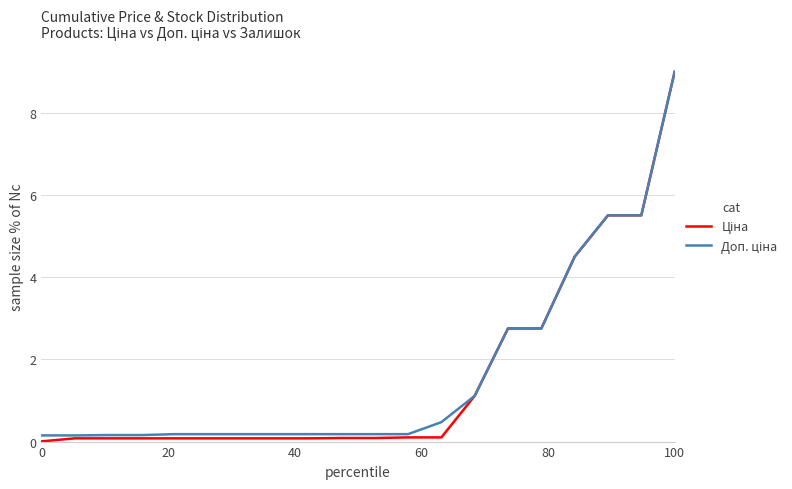

What is the maximum value shown in the chart?

9.0